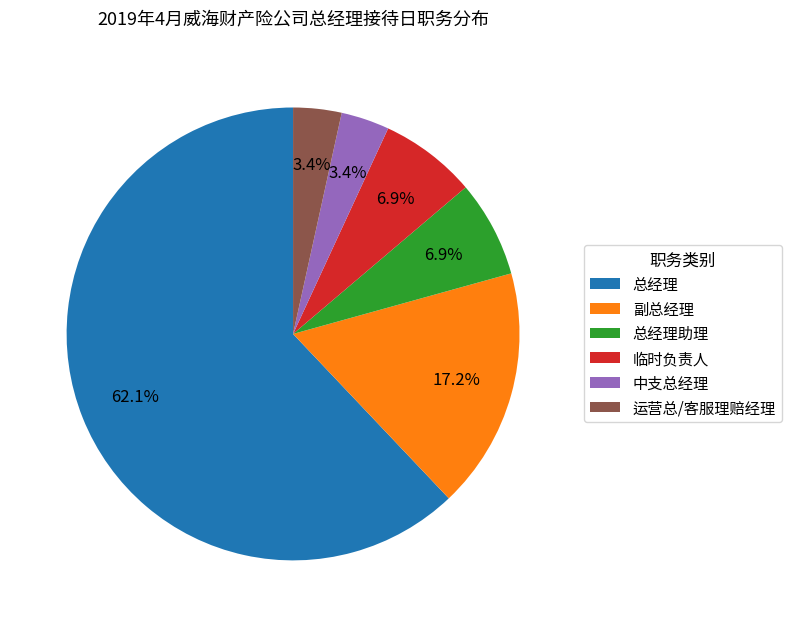

Which category has the biggest portion of the pie?

总经理